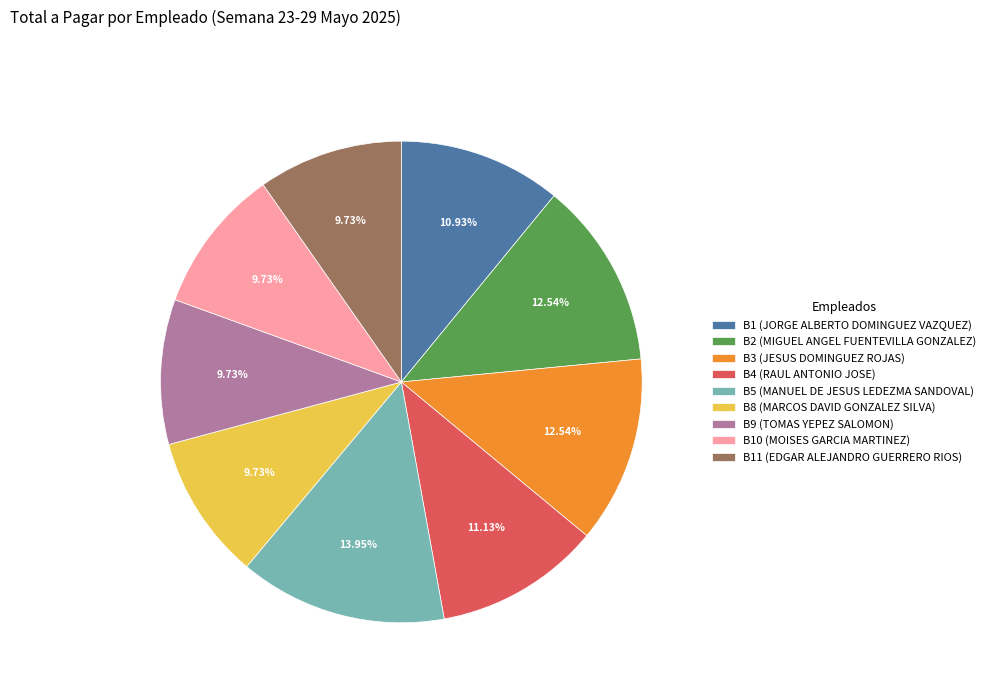

Is there a majority slice in this chart?

No